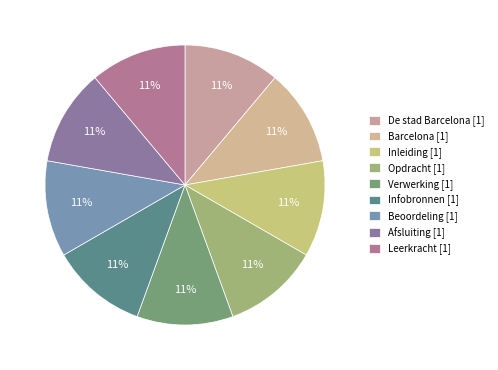

Does Opdracht represent more than half of the total?

No